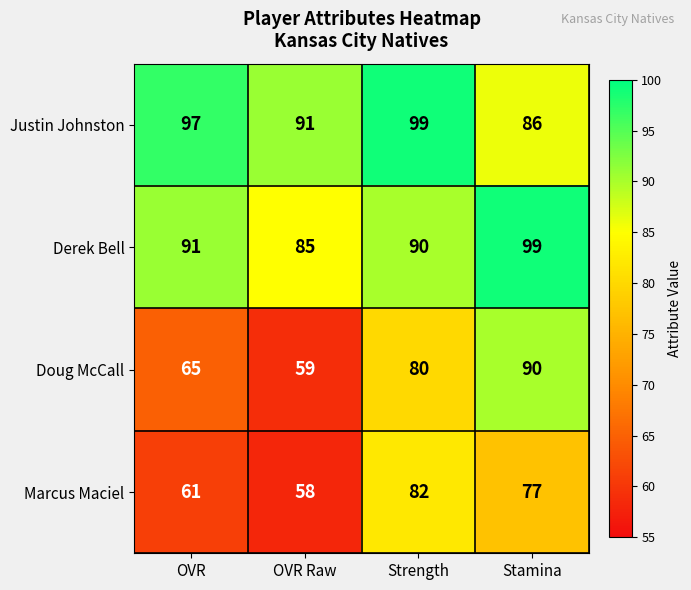

What is the average value of the Justin Johnston series?

93